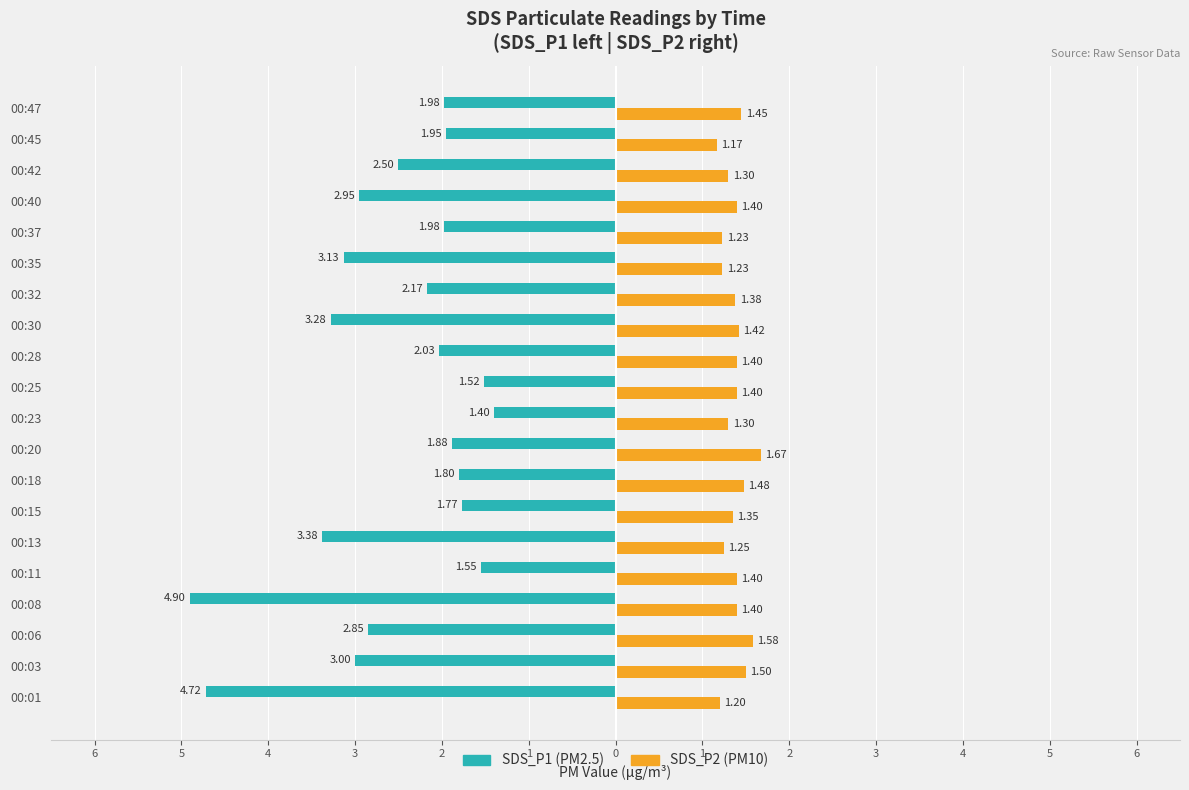

True or false: SDS_P1 has a value of -4.5 at 00:06.

False